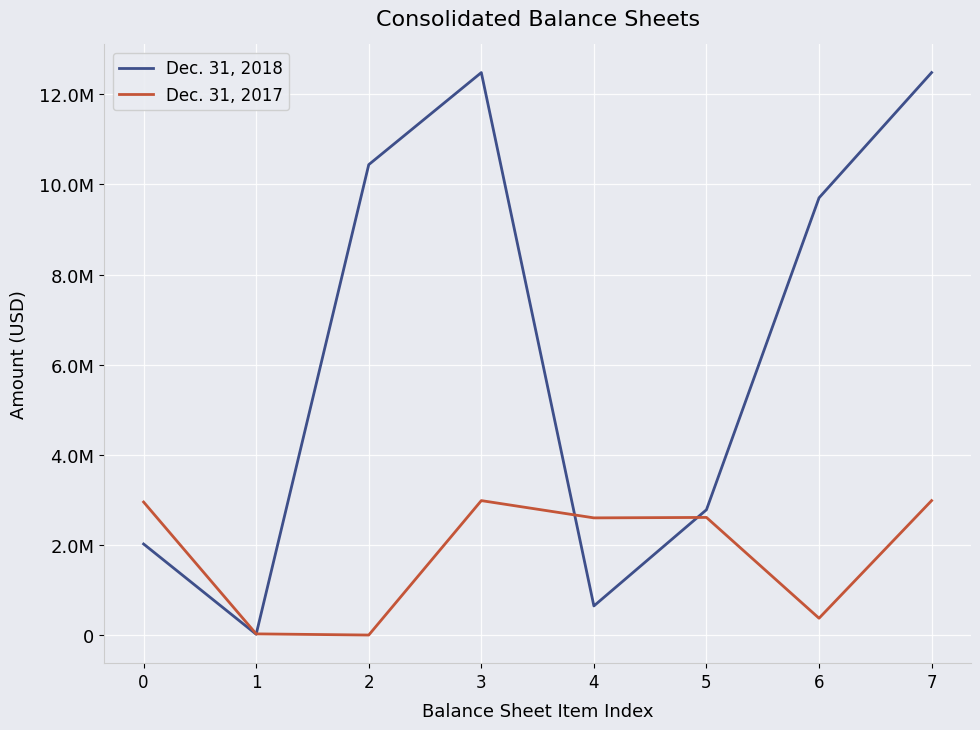

Which has a higher value, 3 or 6?

3